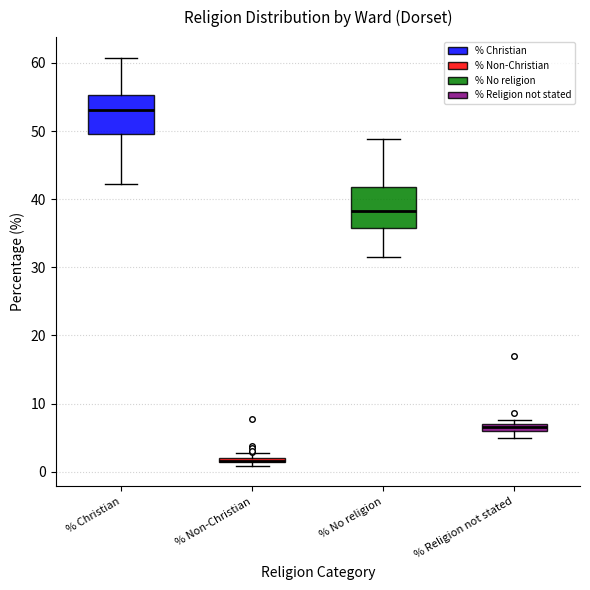

Where is the lower edge of the box for % Non-Christian on the y-axis? The values are not printed on the chart, so give them approximately, as read against the axis.

1